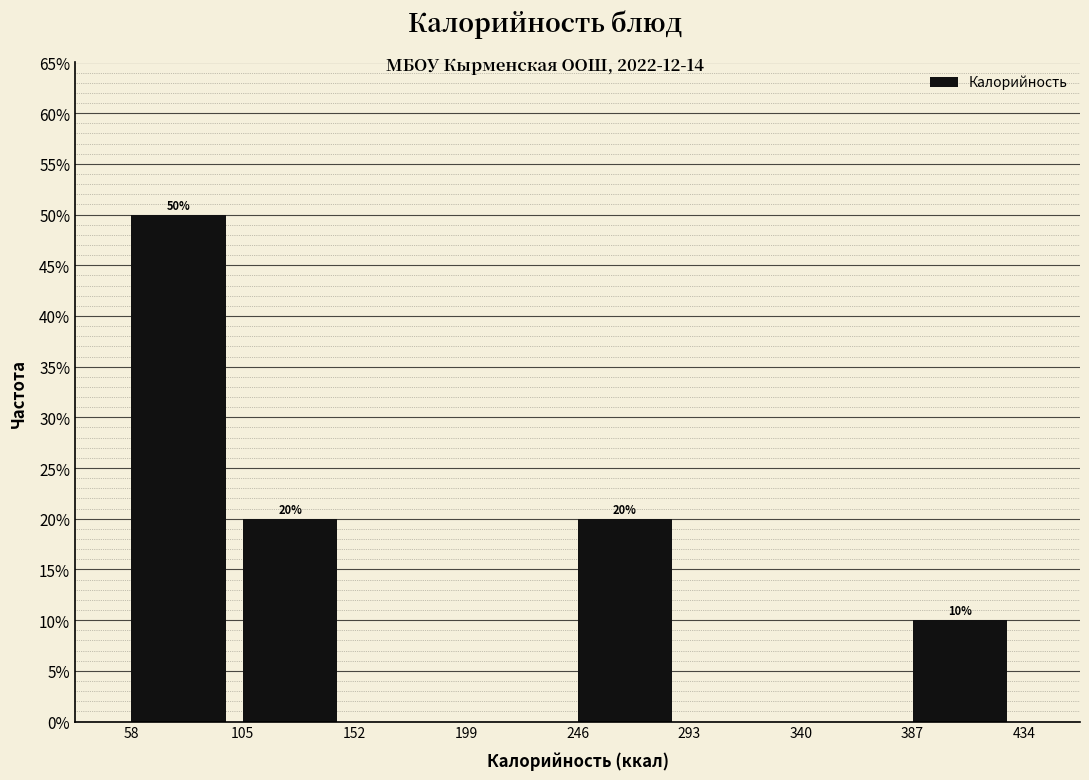

Which range on the x-axis has the tallest bar?

58 to 105